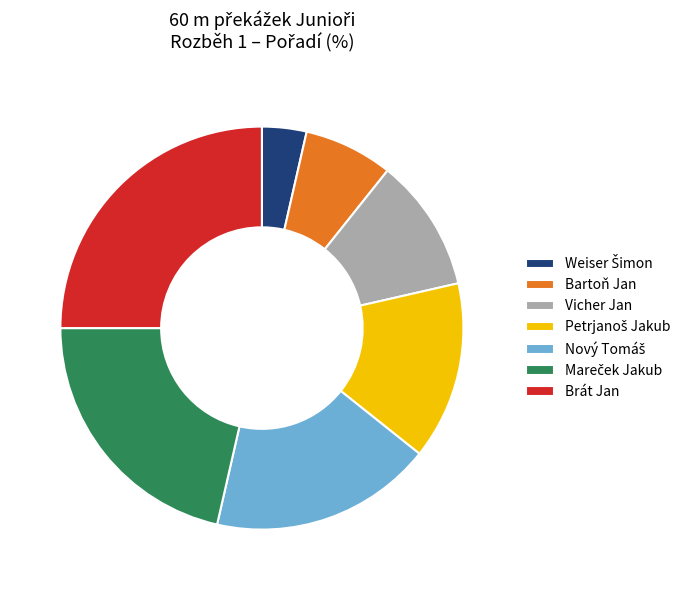

True or false: Vicher Jan accounts for 11% of the total.

True